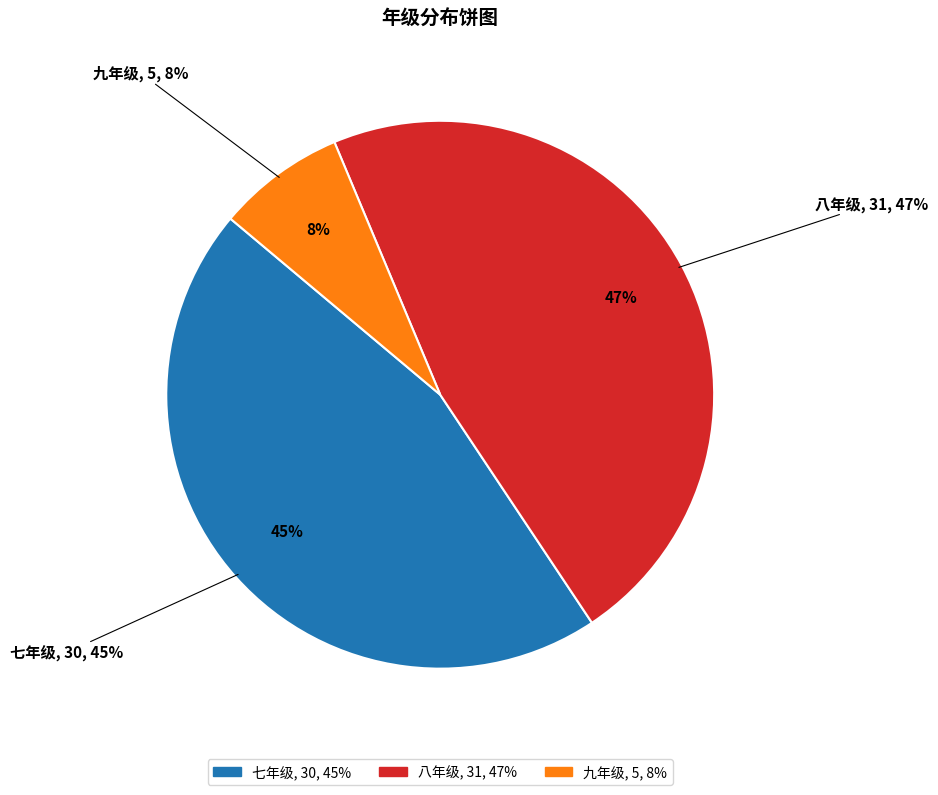

To the nearest percent, what is the difference between the largest and smallest slice percentages?

39%